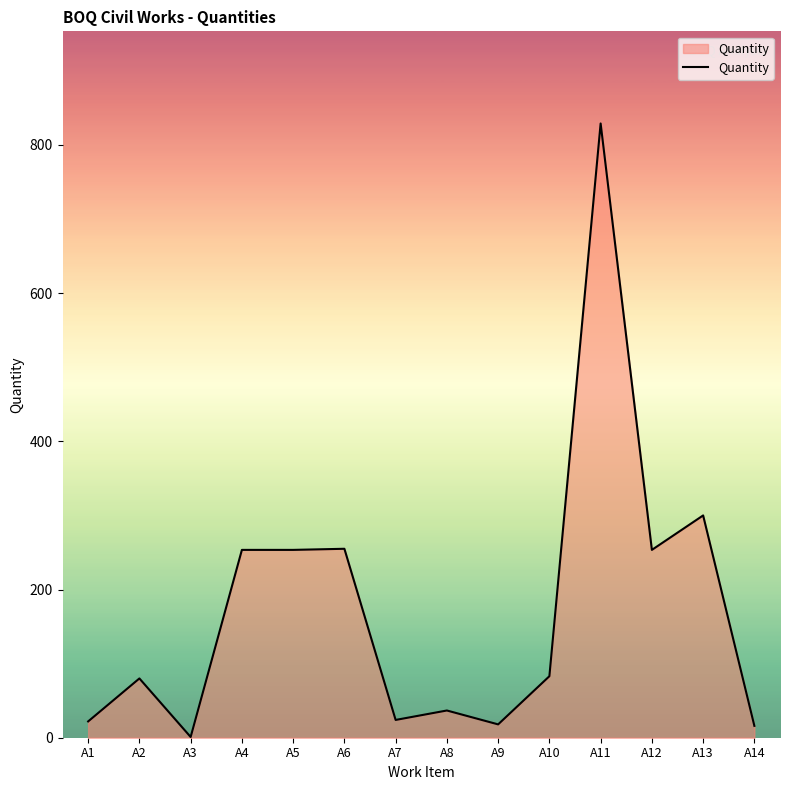

At which label is the value closest to 415?

A13